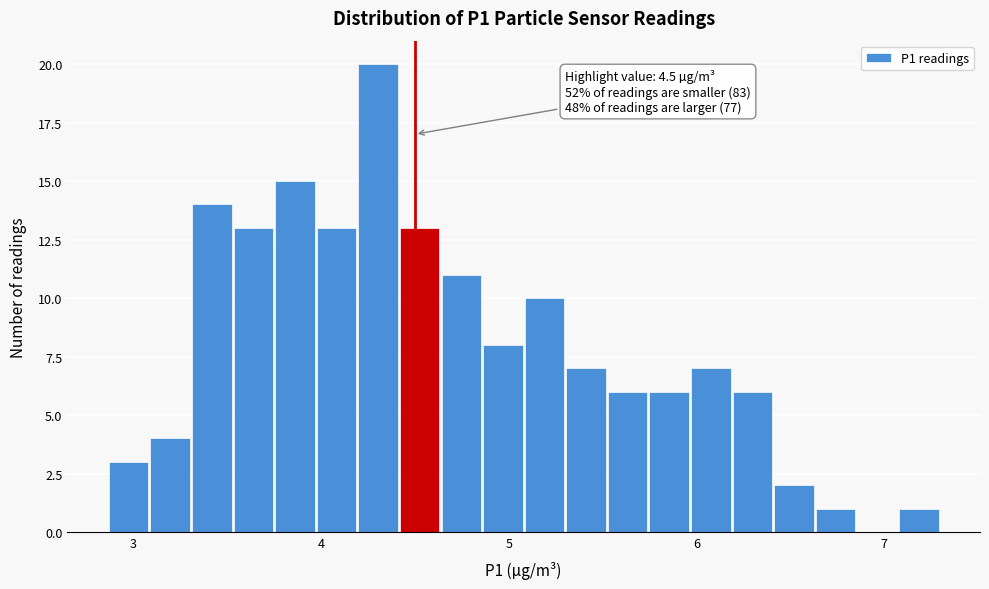

Around what value on the x-axis is the tallest bar? Give the approximate position of its centre, as read against the axis.

4.3